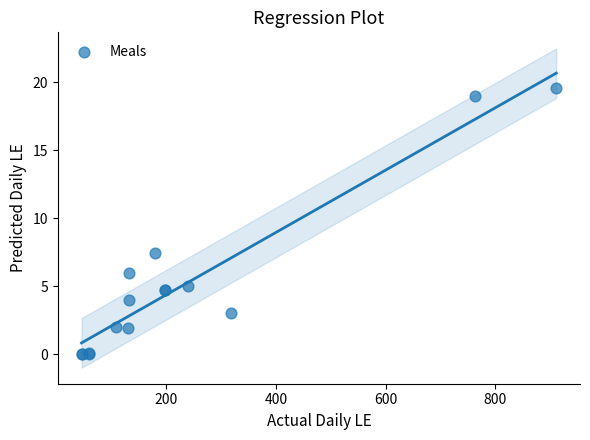

What Y value in the scatter plot is closest to 9?

7.5